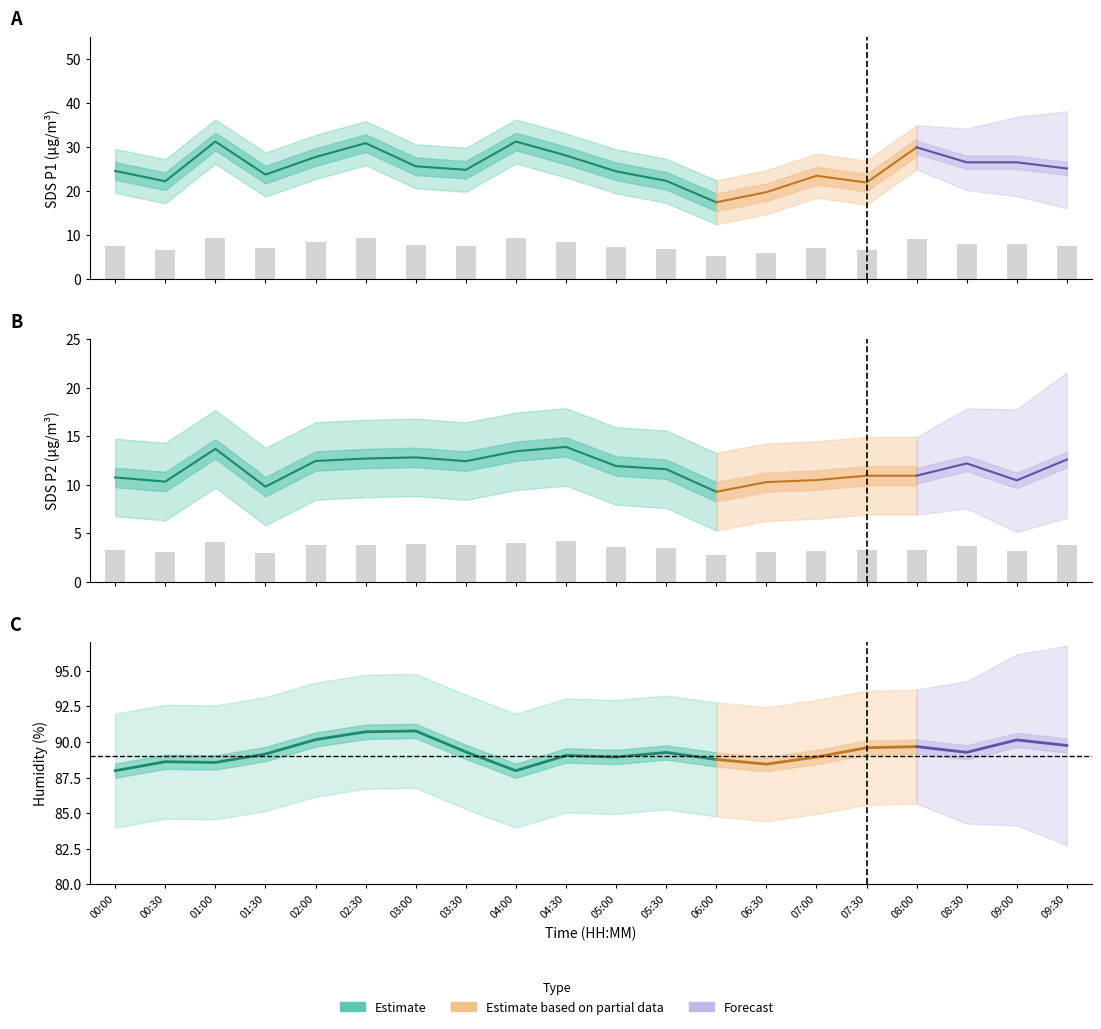

What is the difference between the maximum and minimum values in the SDS_P1 series?

4.1